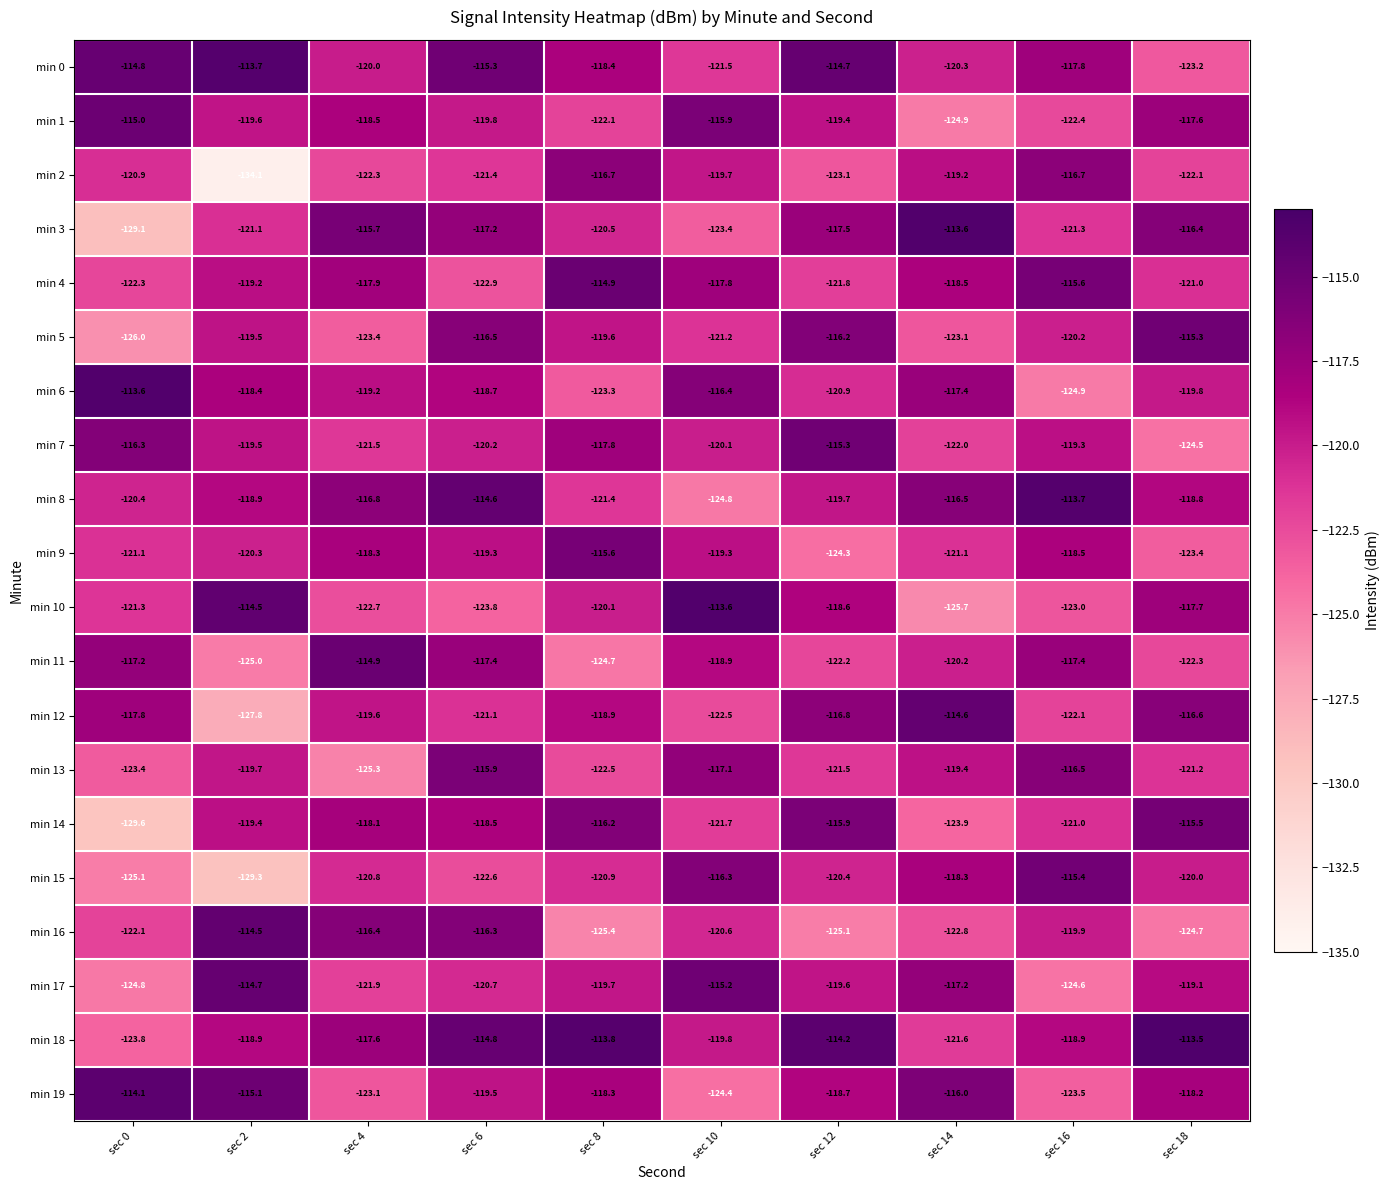

The min 12 series shows -127.8 at sec 2. True or false?

True